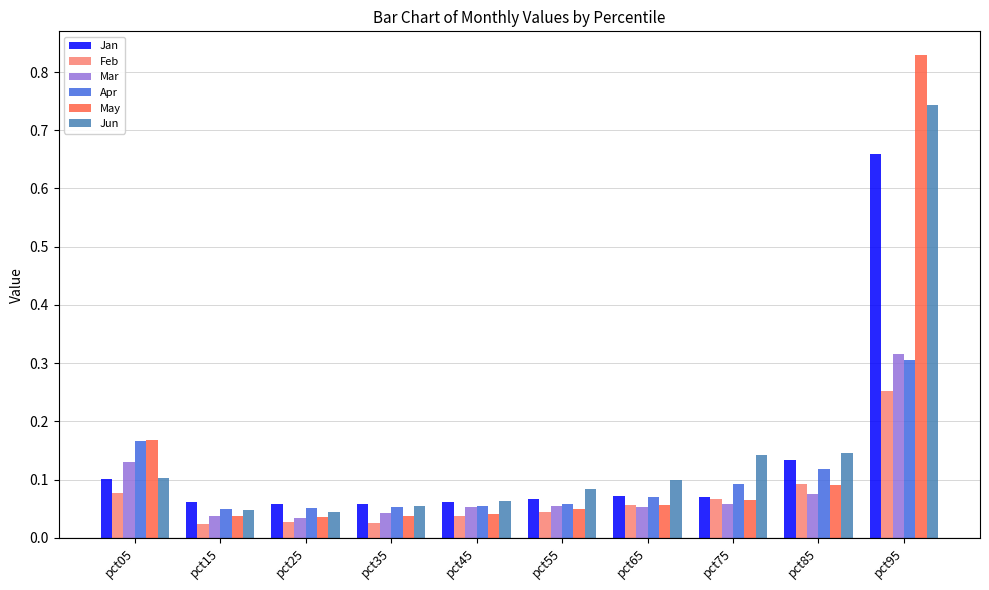

Which category has the highest value across all series?

pct95